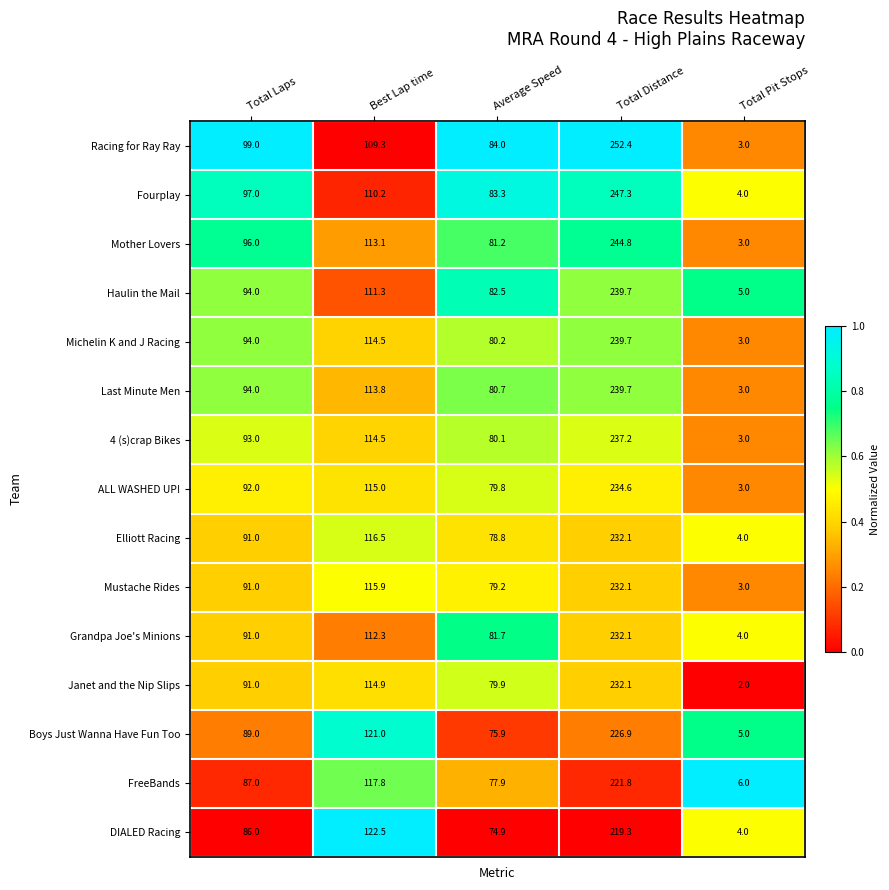

What is the difference between the Elliott Racing values at Average Speed and Total Distance?

153.3